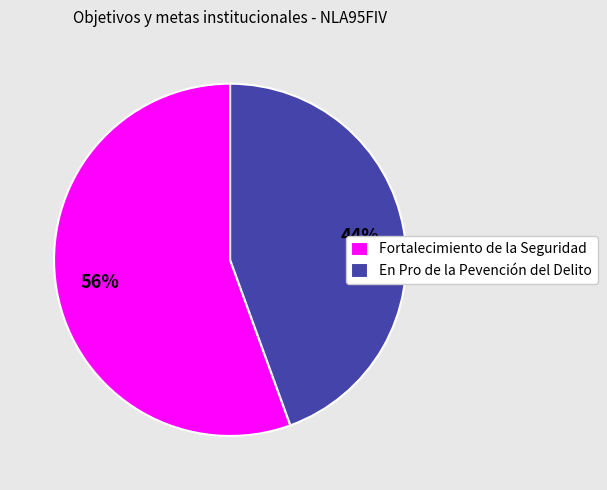

Which category has the smallest portion of the pie?

En Pro de la Pevención del Delito